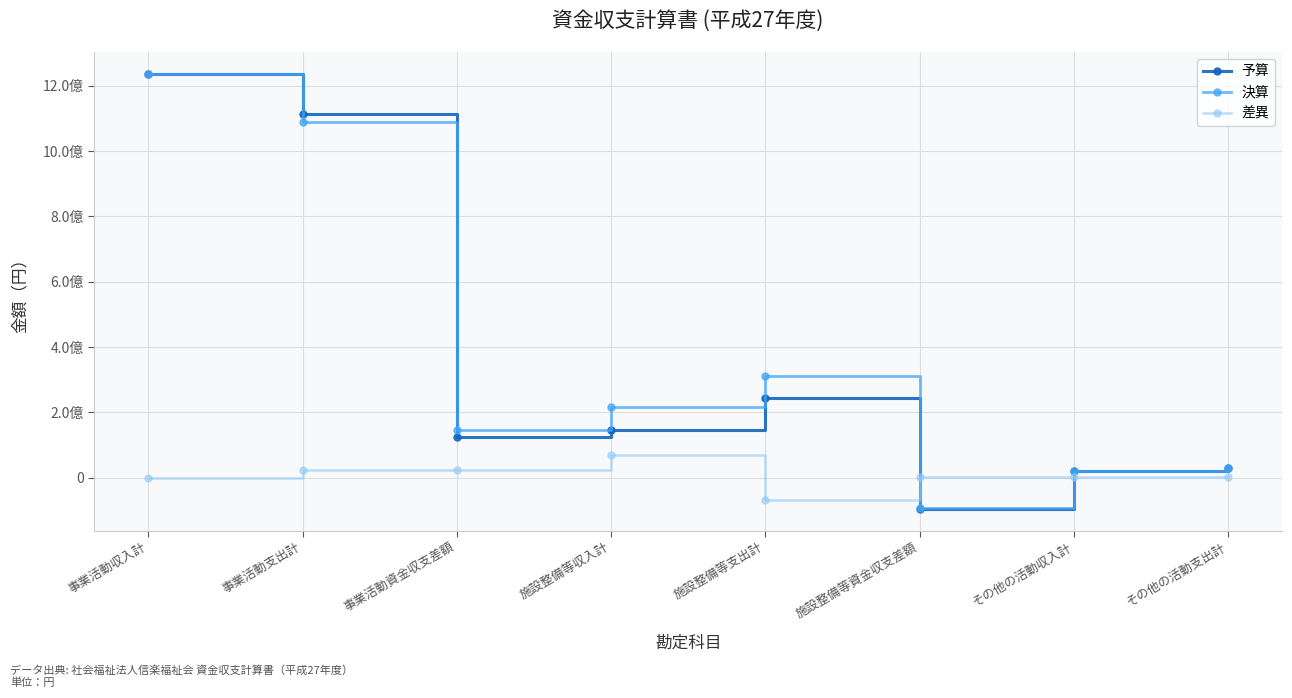

How many values in the 決算 series exceed 216343000?

3